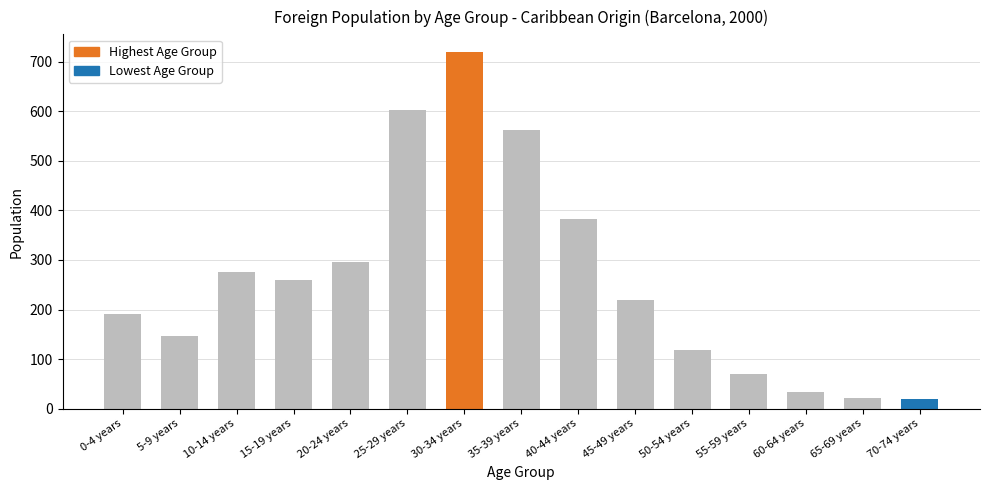

What is the ratio of the value at 10-14 years to the value at 50-54 years?

2.3